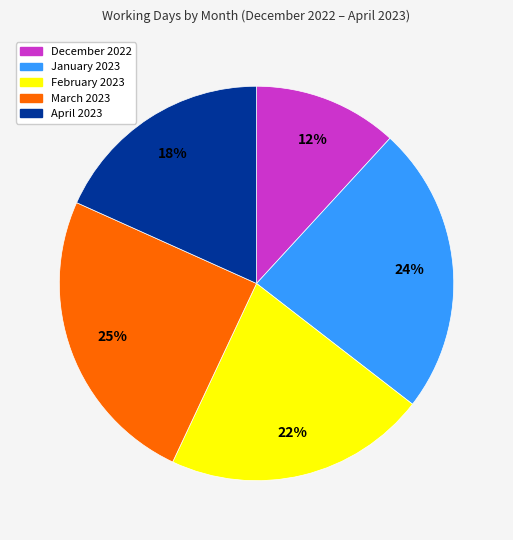

The December 2022 slice represents 12% of the pie. True or false?

True